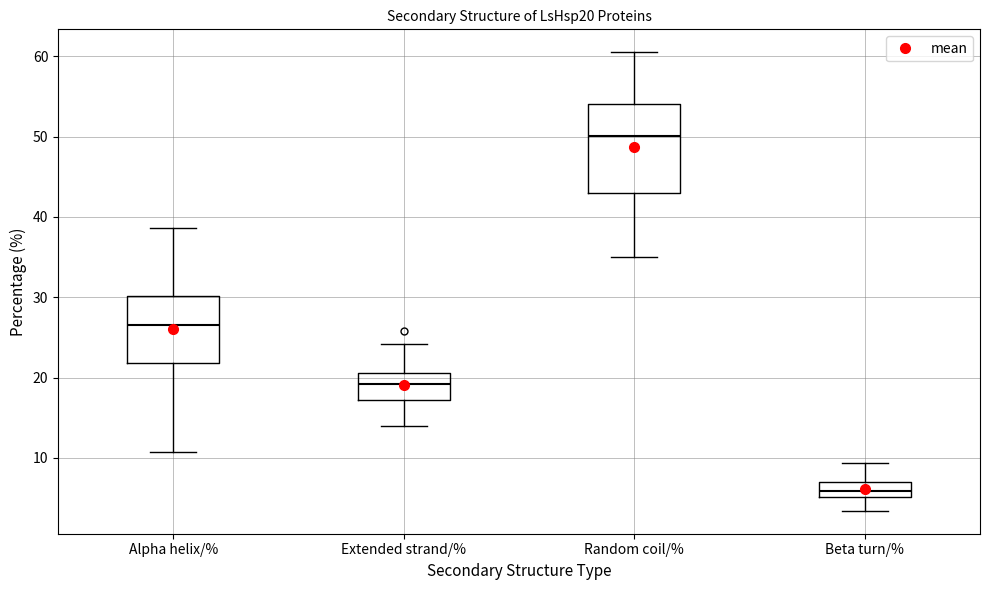

Reading left to right, transcribe this box plot: for each box, give where its median line is, the range the box spans, and where its two whiskers end, as read against the y-axis. The values are not printed on the chart, so give them approximately, as read against the axis.

Alpha helix/%: median 27, box 22 to 30, whiskers 11 to 39
Extended strand/%: median 19, box 17 to 21, whiskers 14 to 24
Random coil/%: median 50, box 43 to 54, whiskers 35 to 61
Beta turn/%: median 6, box 5 to 7, whiskers 3 to 9